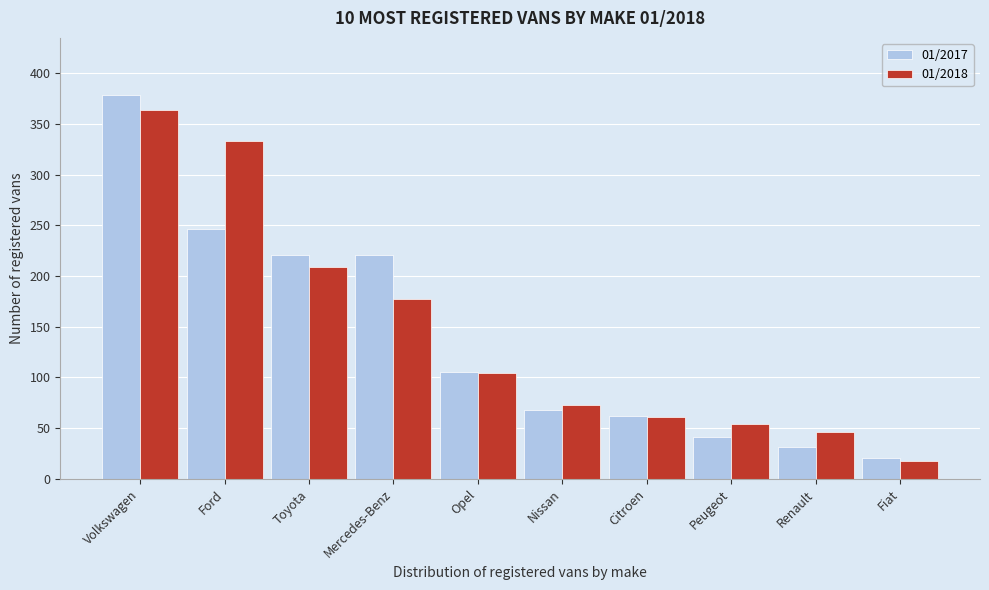

Reading right to left, what are all the values shown in this chart?

01/2017: 21	31	41	62	68	105	221	221	246	378
01/2018: 18	46	54	61	73	104	177	209	333	364